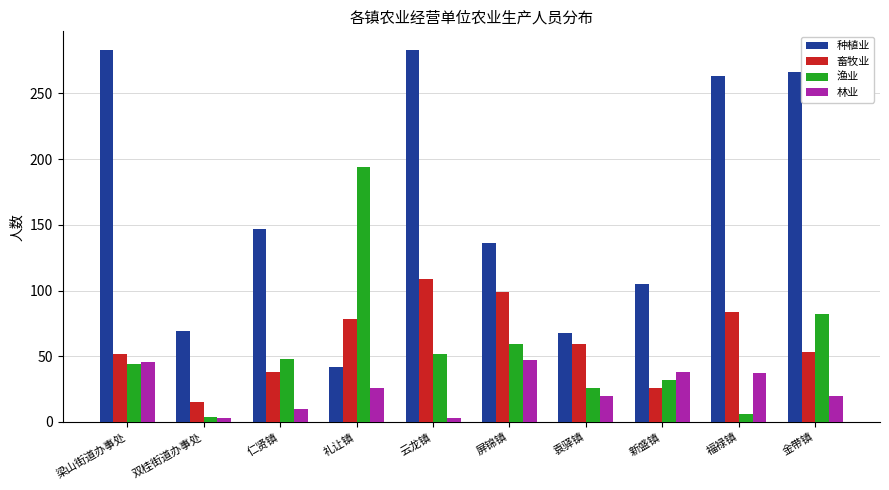

Does the chart contain stacked bars?

No